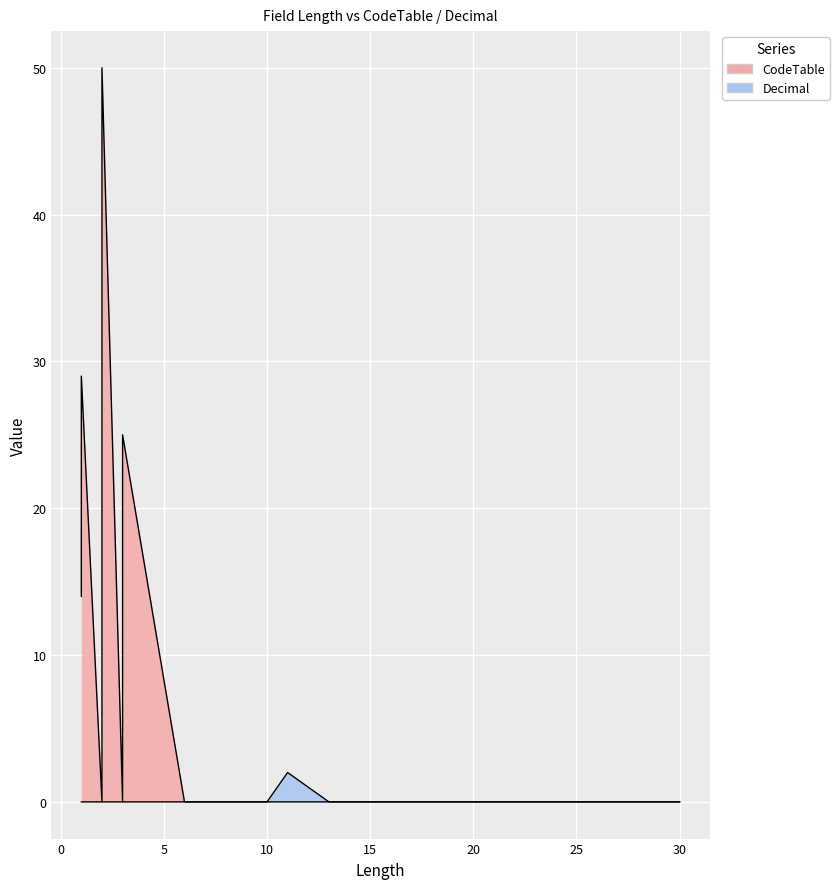

How many distinct data groups are displayed?

2